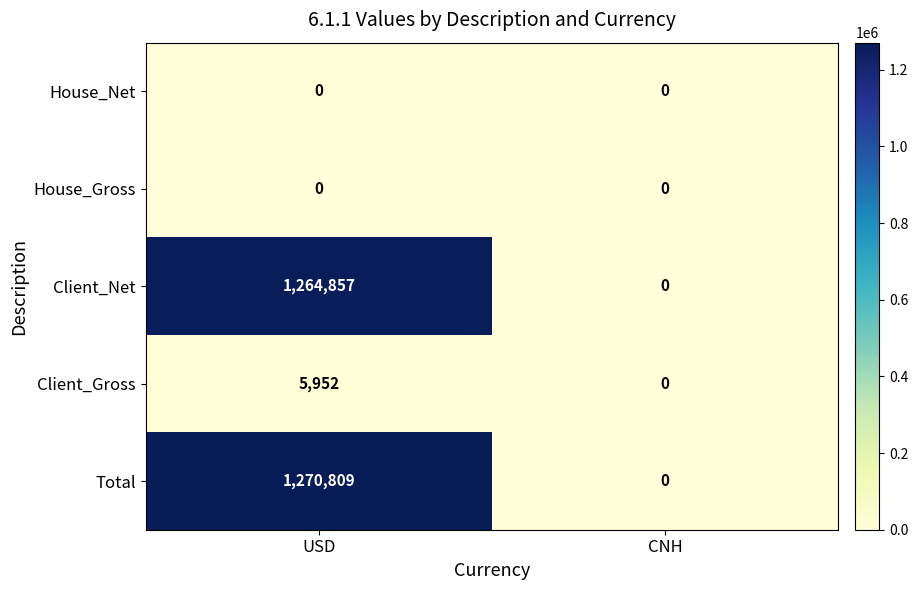

What is the greatest value displayed?

1270809